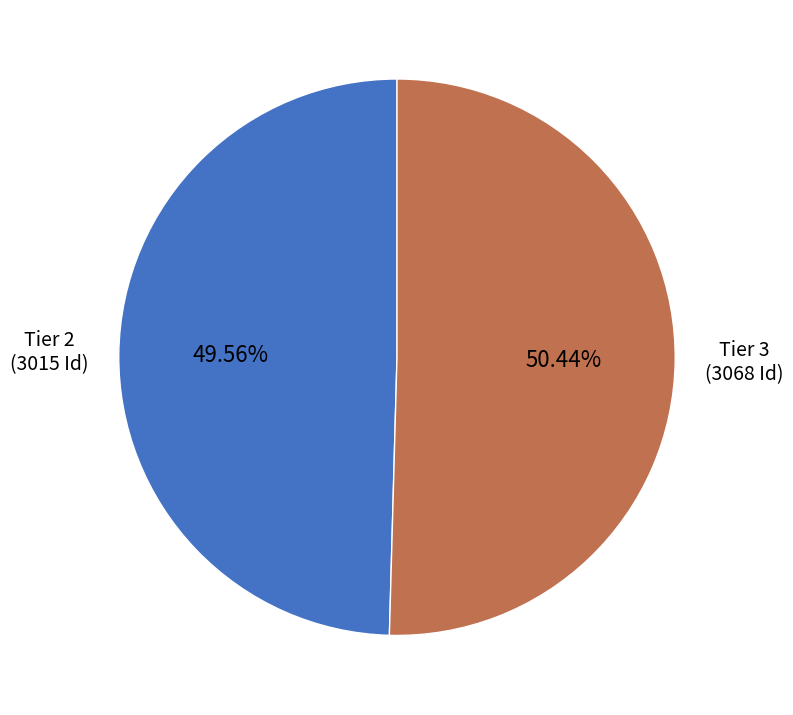

What percentage do Tier 2 and Tier 3 together represent?

100.0%